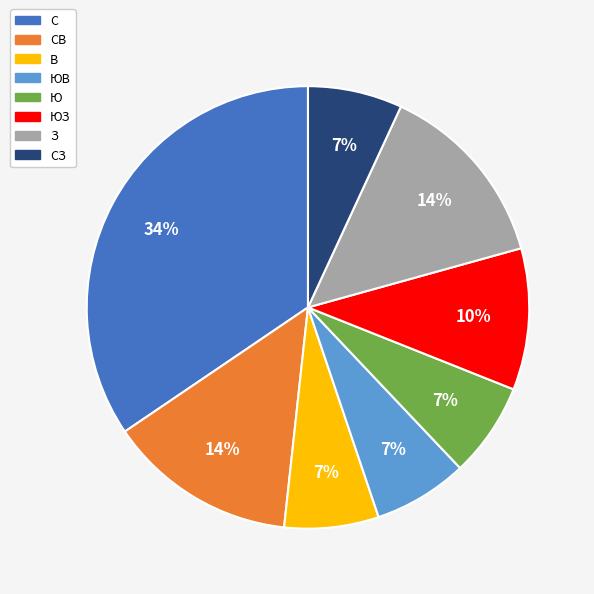

Approximately how many times larger is the value at В compared to З?

0.5